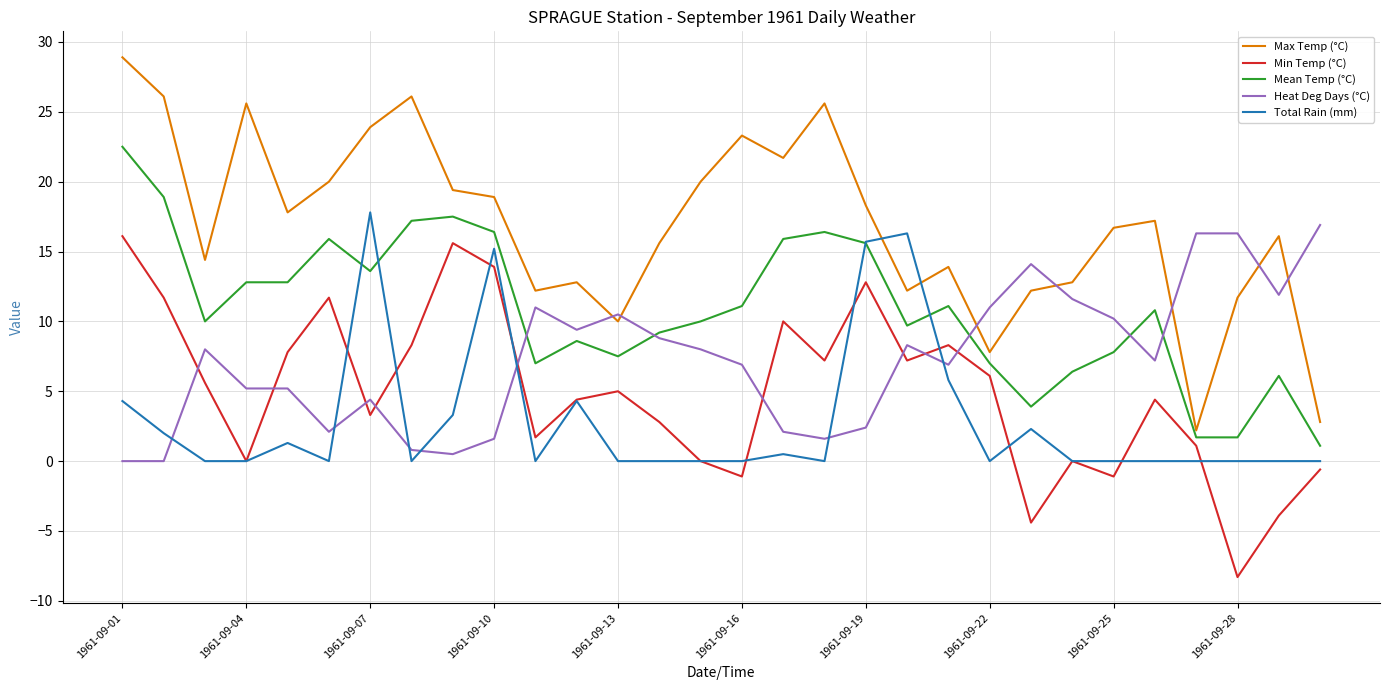

List the series in order of their peak value, highest first.

Max Temp (°C), Mean Temp (°C), Total Rain (mm), Heat Deg Days (°C), Min Temp (°C)